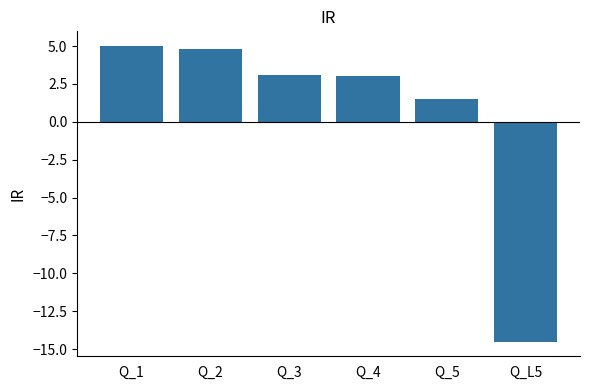

How many positive values are there?

5